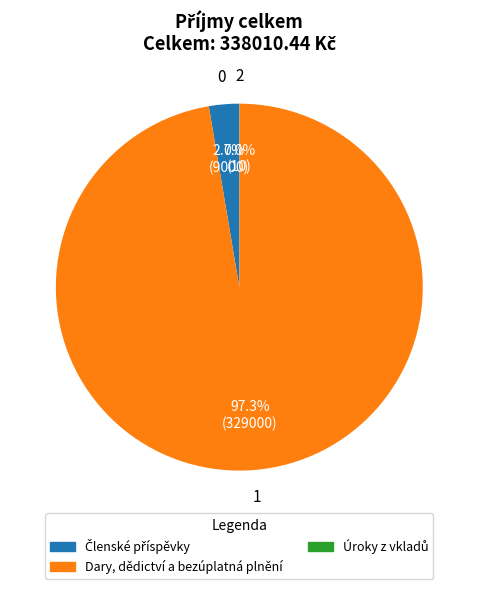

To the nearest percent, what is the difference between the largest and smallest slice percentages?

97%